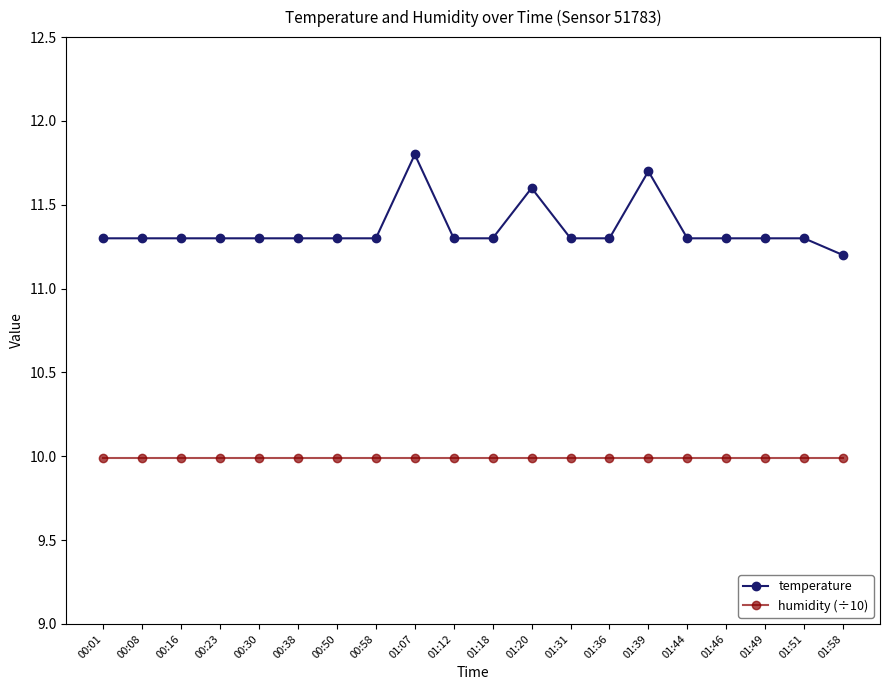

What is the minimum value for humidity (÷10)?

10.0